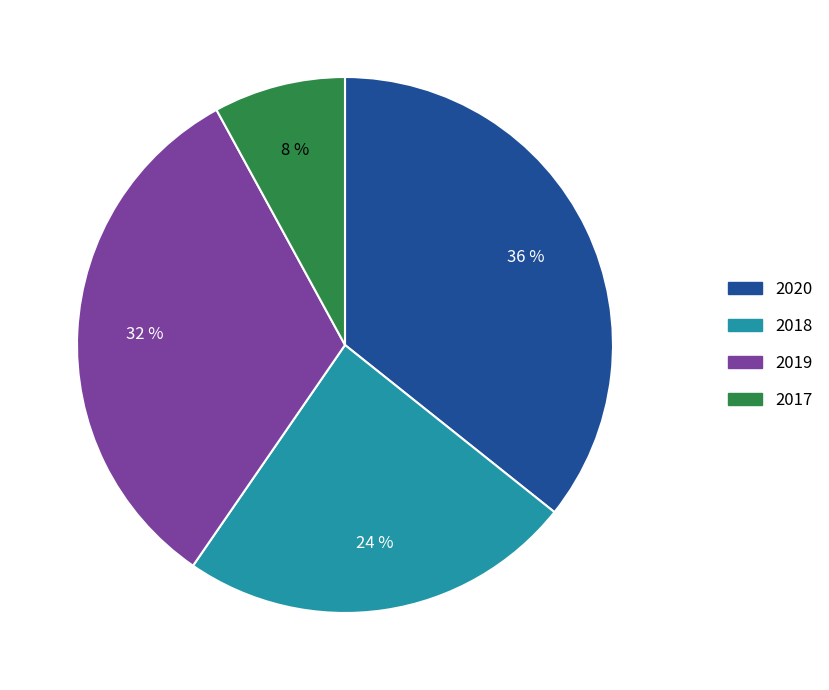

To the nearest percent, what is the average slice percentage?

25%